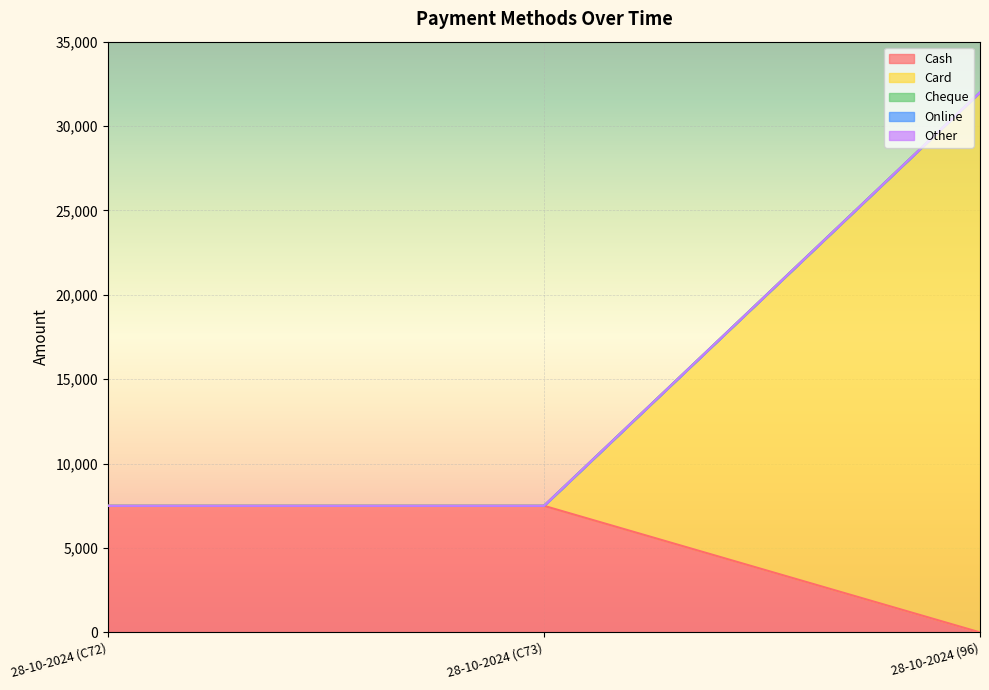

Where is Online nearest to the value 0?

28-10-2024 (C72)